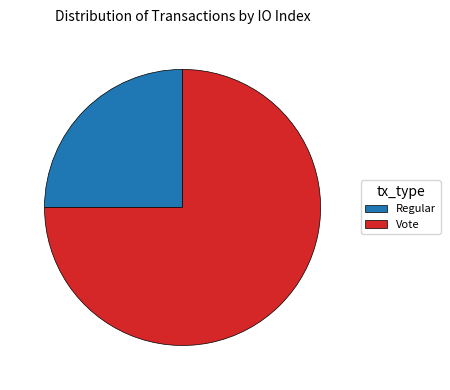

Which has a higher value, Regular or Vote?

Vote